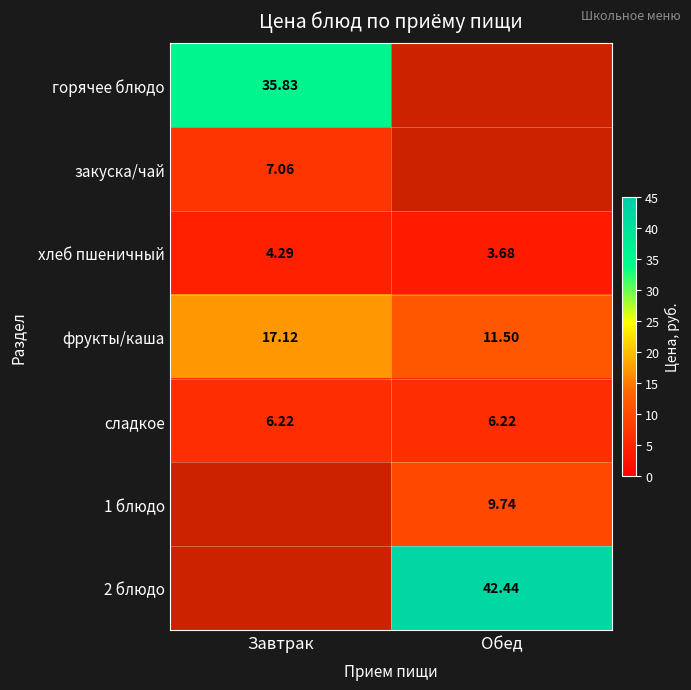

Which category has the highest value in the фрукты/каша series?

Завтрак